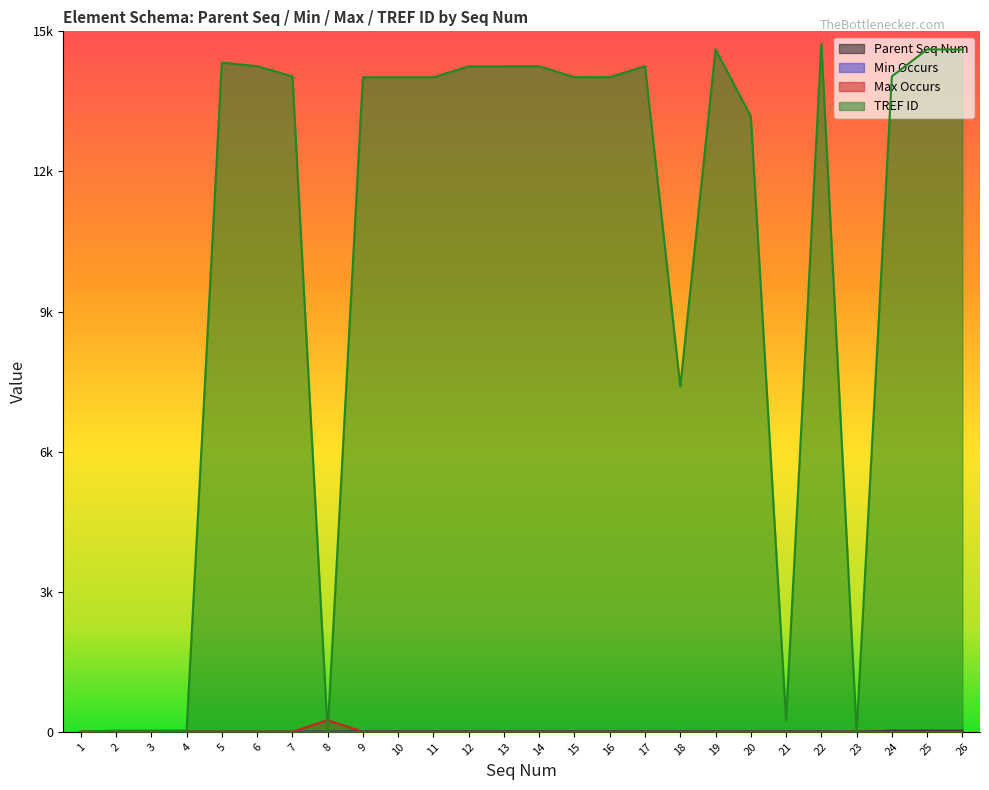

True or false: Parent Seq Num and Max Occurs cross at least once.

True